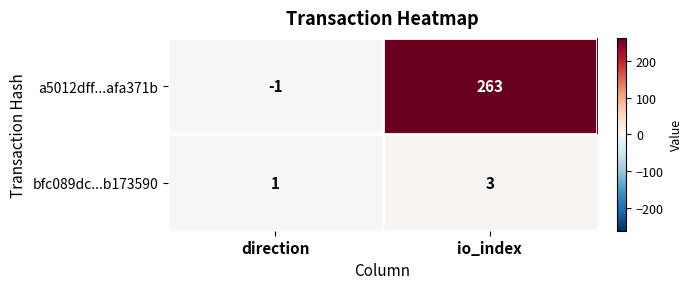

The bfc089dc...b173590 series shows 1 at io_index. True or false?

False